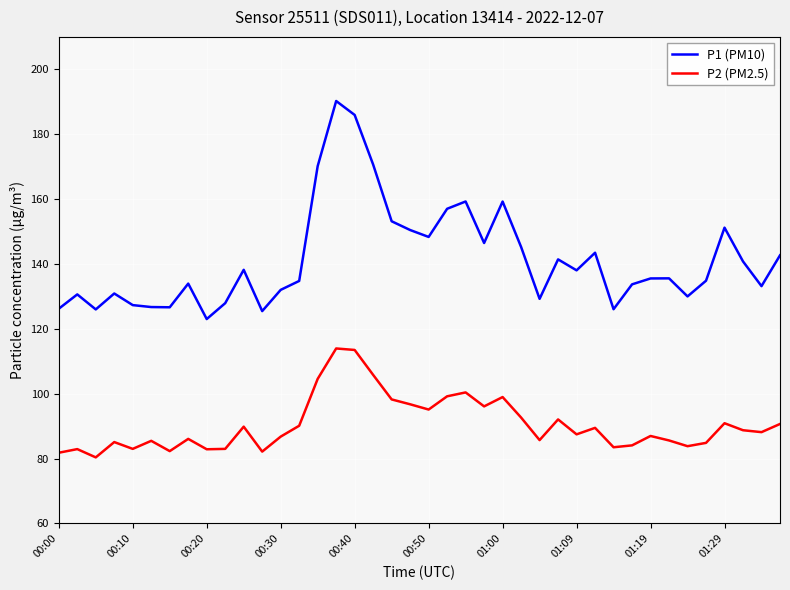

List the series in order of their overall mean, highest first.

P1 (PM10), P2 (PM2.5)